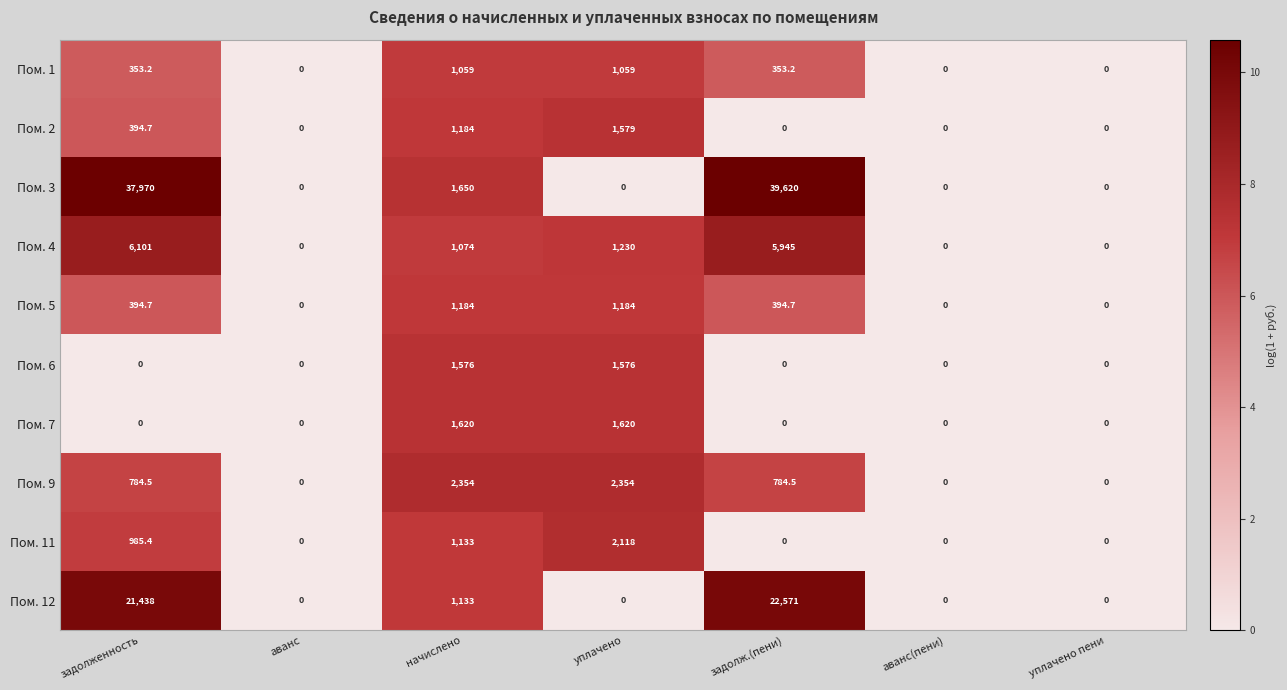

The value of Пом. 7 at уплачено is 751.7. True or false?

False